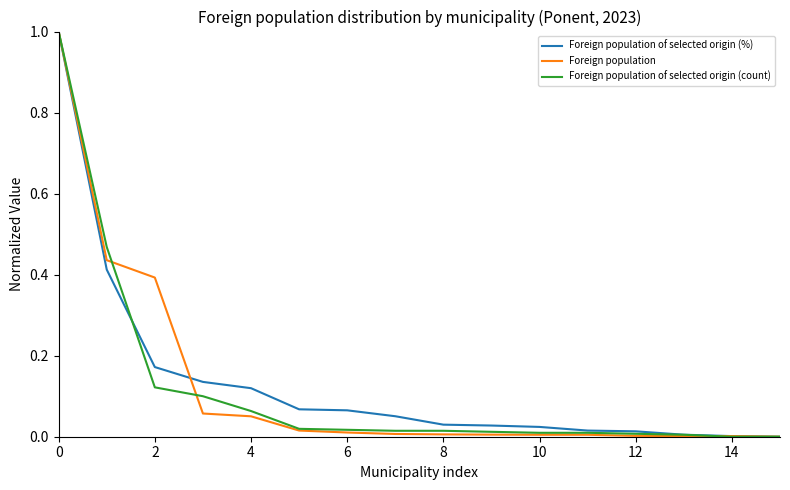

What is the maximum value for Foreign population of selected origin (%)?

1.0